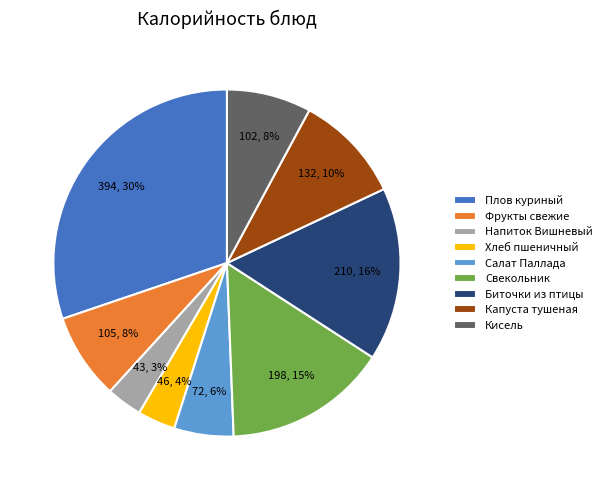

Approximately how many times larger is the value at Свекольник compared to Капуста тушеная?

1.5